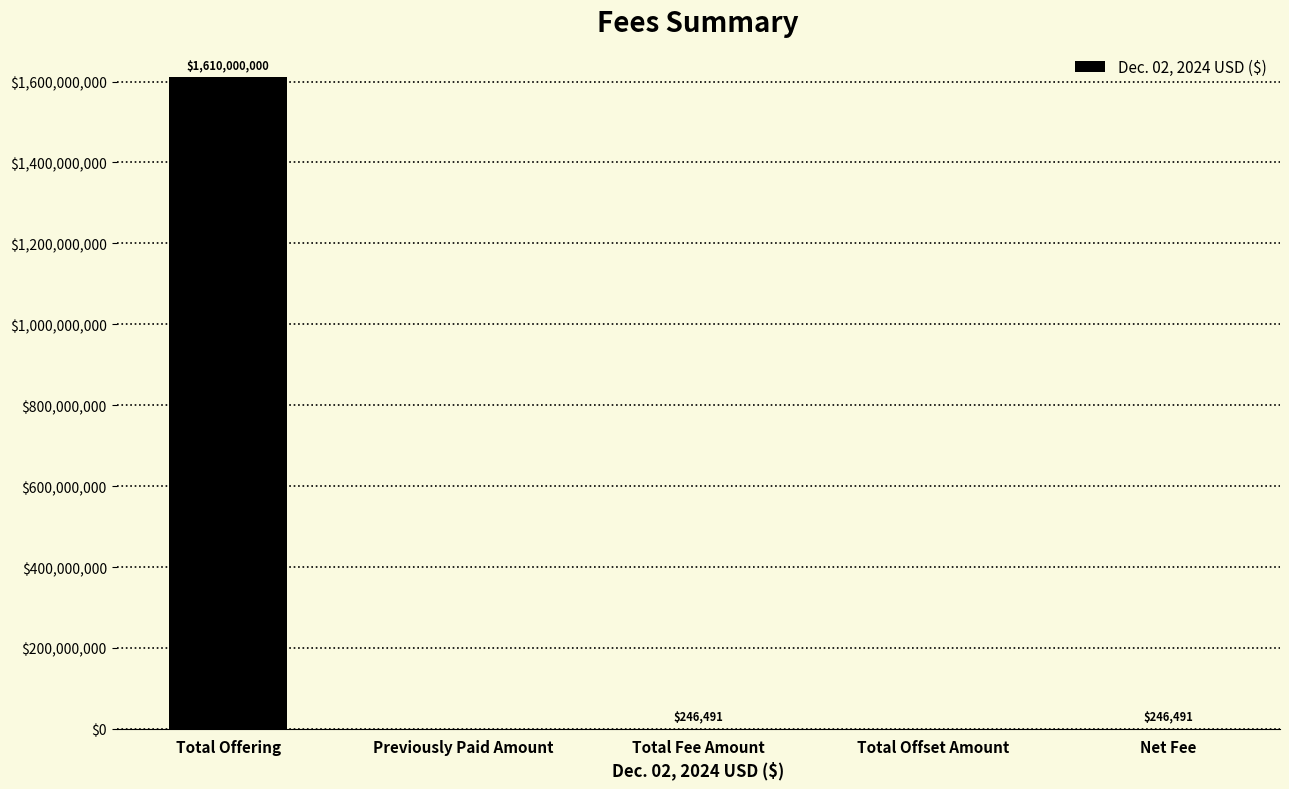

How many positive values are there?

3